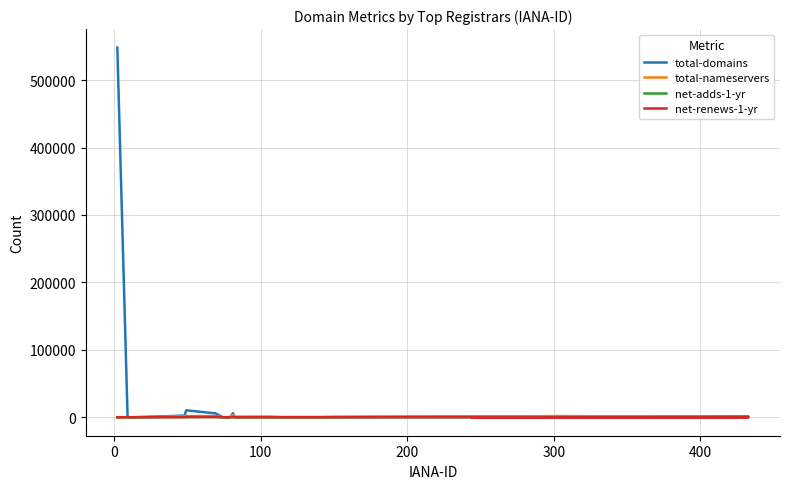

True or false: total-nameservers and net-adds-1-yr intersect in this chart.

False